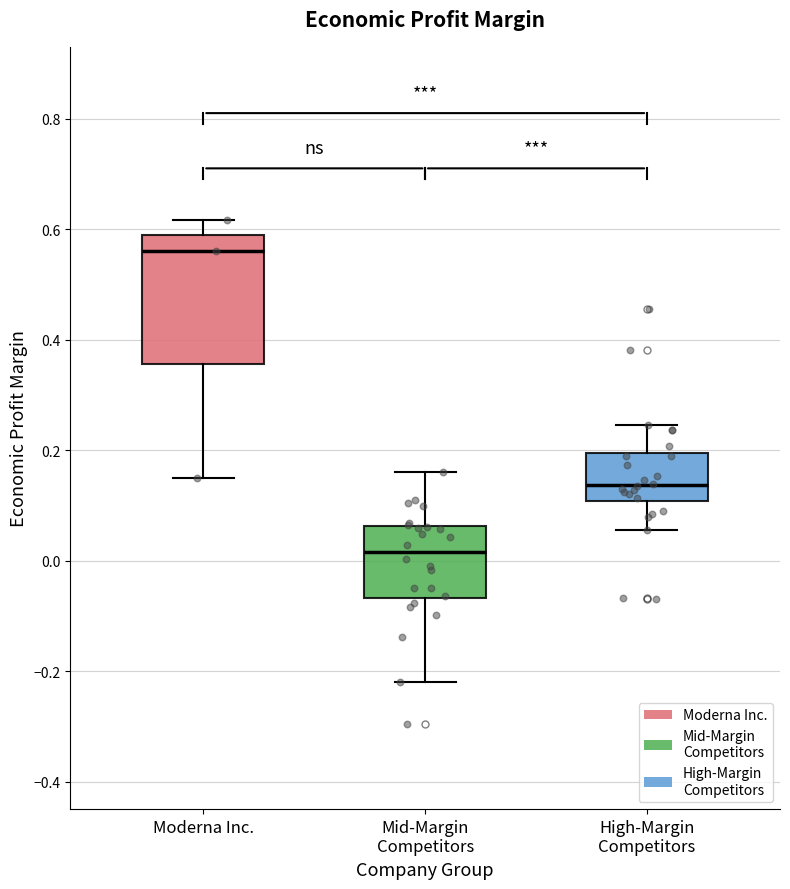

Which box has the lowest median line?

Mid-Margin Competitors